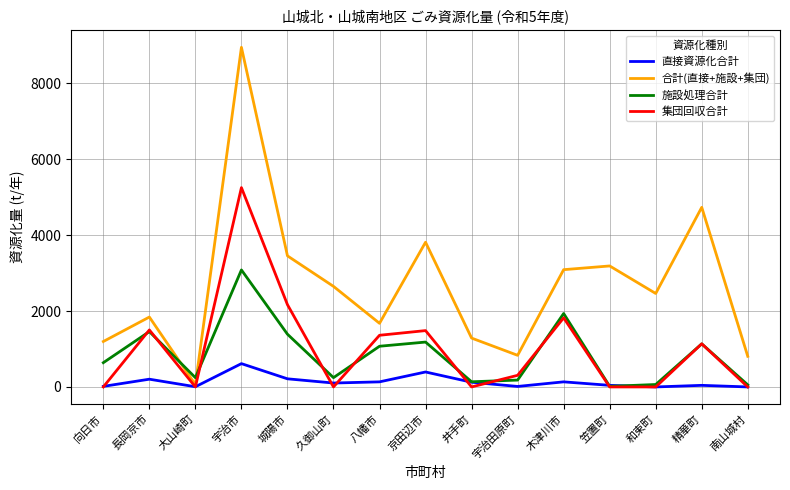

What is the greatest value displayed?

8946